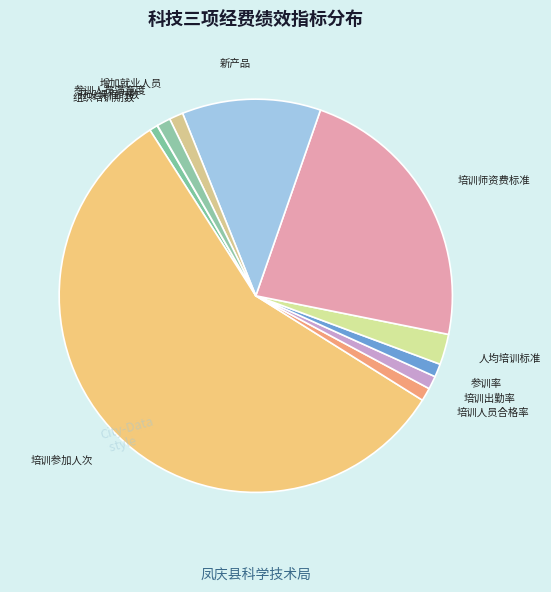

Which has a higher value, 培训师资费标准 or 参训率?

培训师资费标准